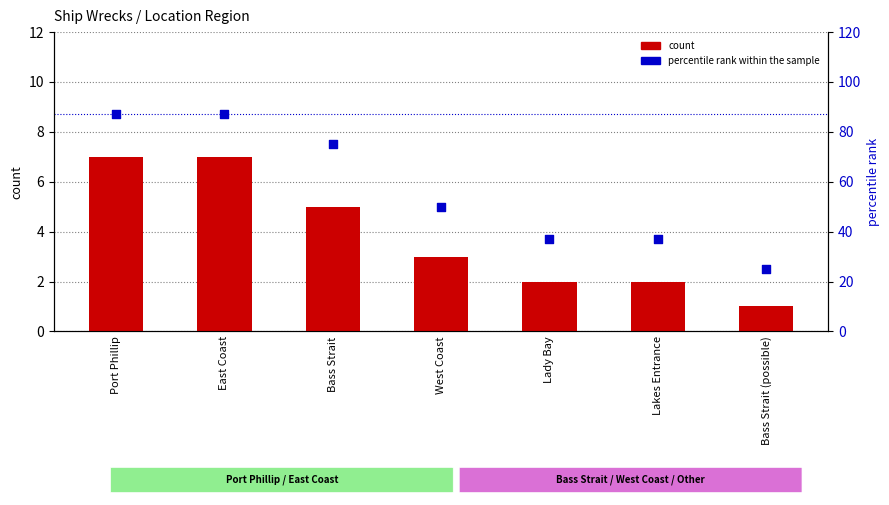

What are all the series names shown in the legend?

count, percentile rank within the sample